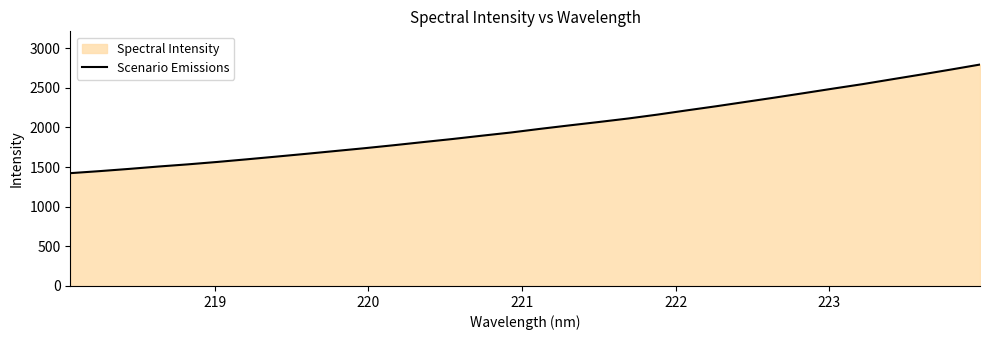

What is the greatest value displayed?

2793.1